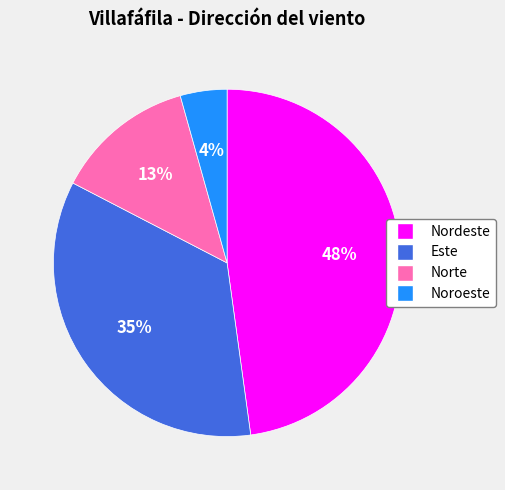

How many segments does this pie chart have?

4